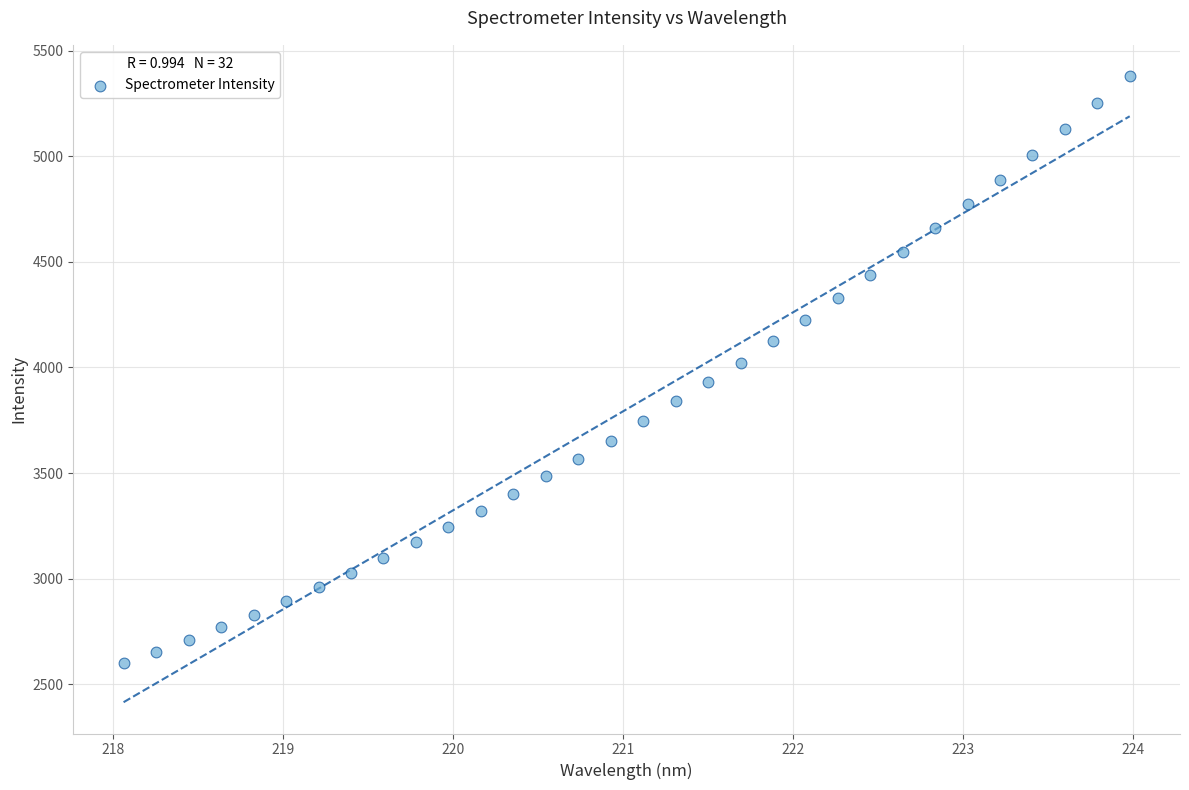

What is the range of Y values (max minus min)?

2781.9